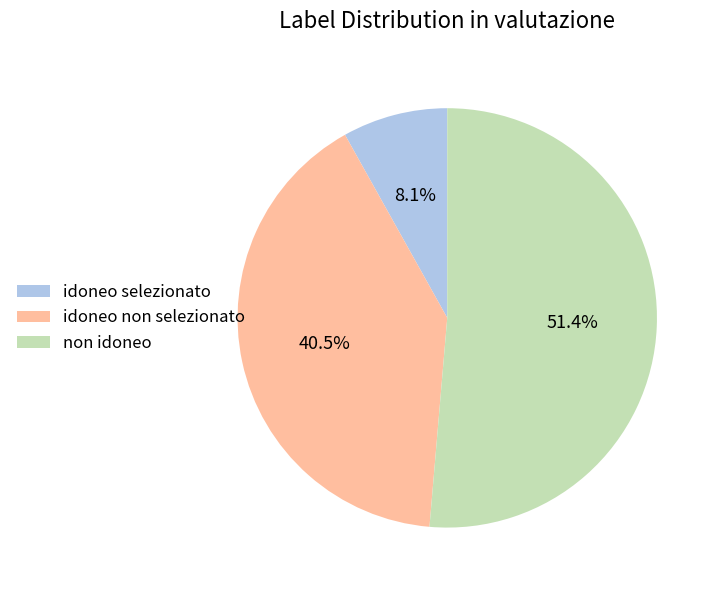

Which category has the biggest portion of the pie?

non idoneo